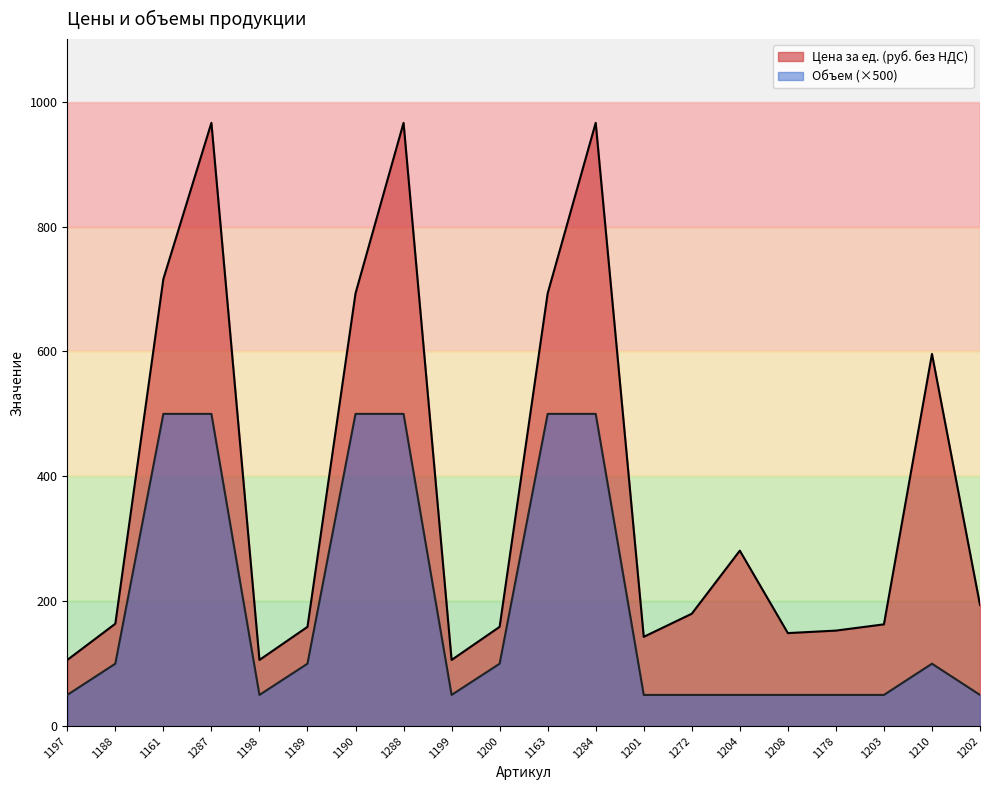

What is the total value across all series at 1203?

213